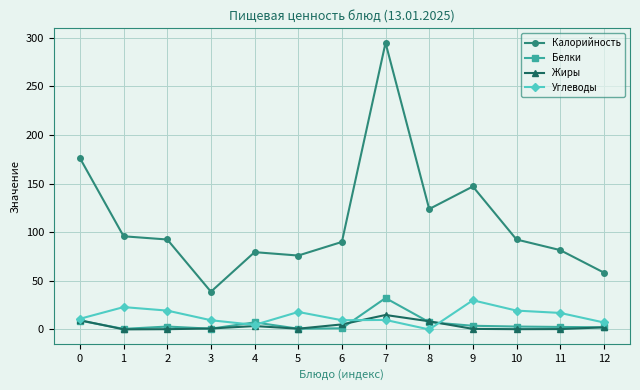

What is the value of the Калорийность point at the 12th from the left?

81.6